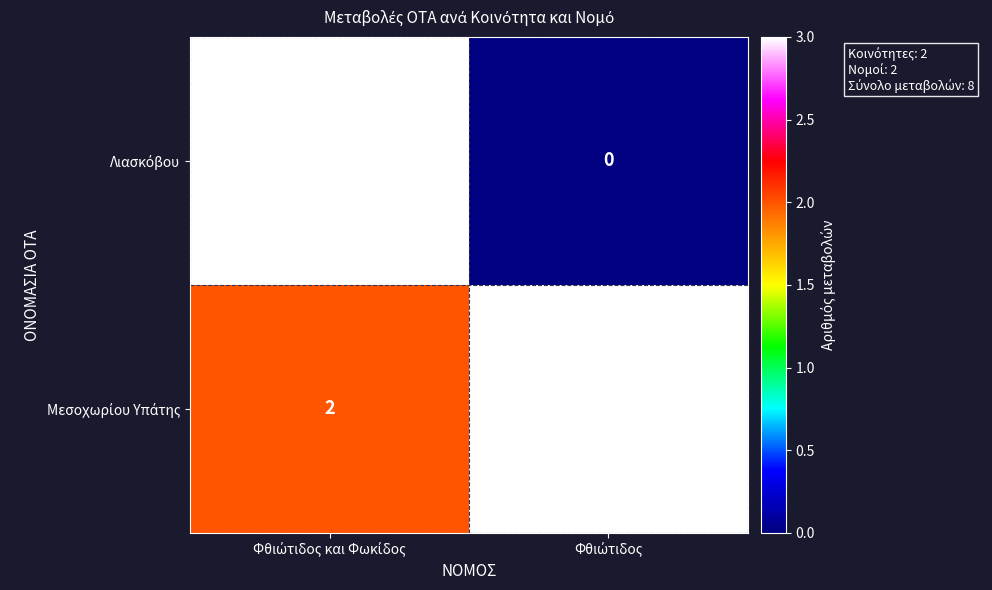

What is the maximum value shown in the chart?

3